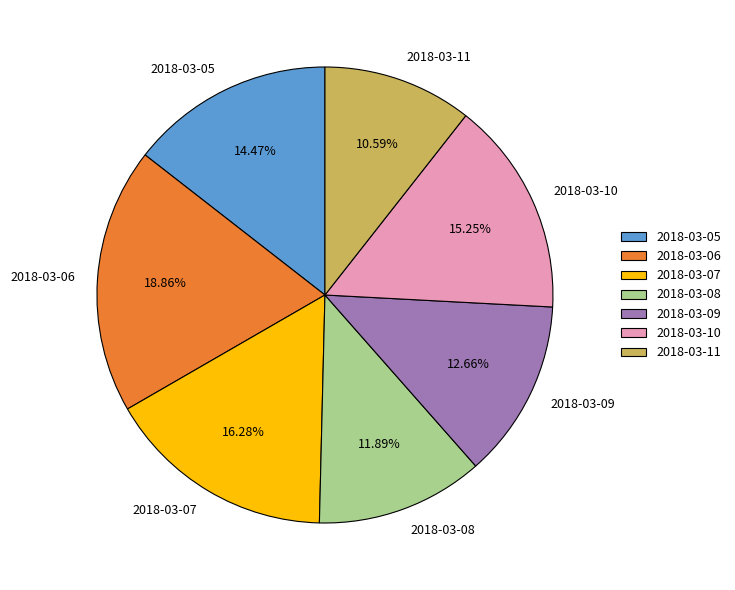

How many slices are in this pie chart?

7